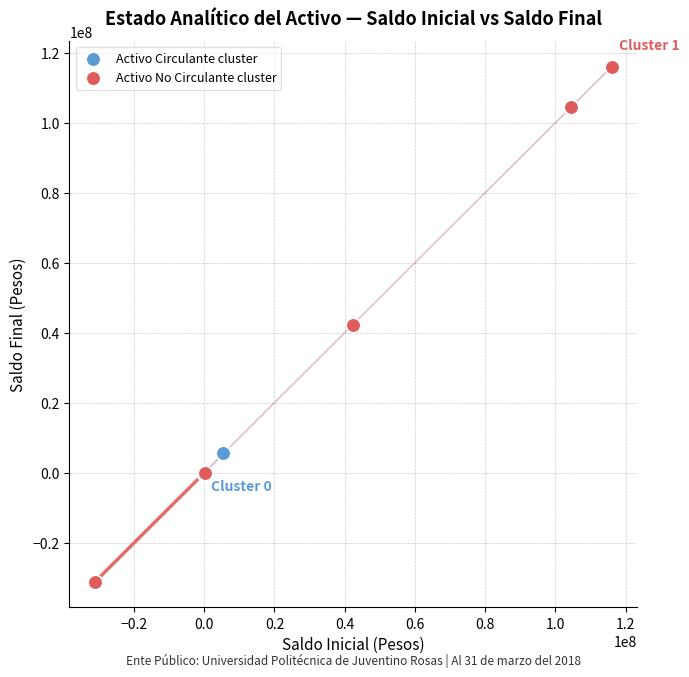

Which series reaches the minimum Y coordinate?

Activo No Circulante cluster